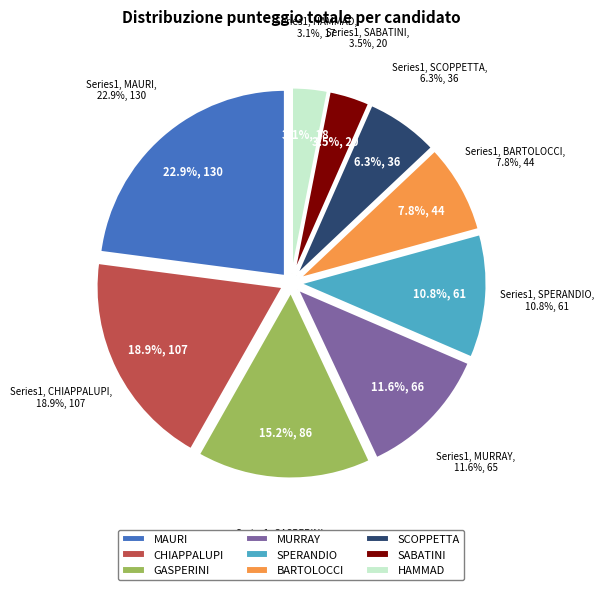

Between 9 and 5, which is larger?

5